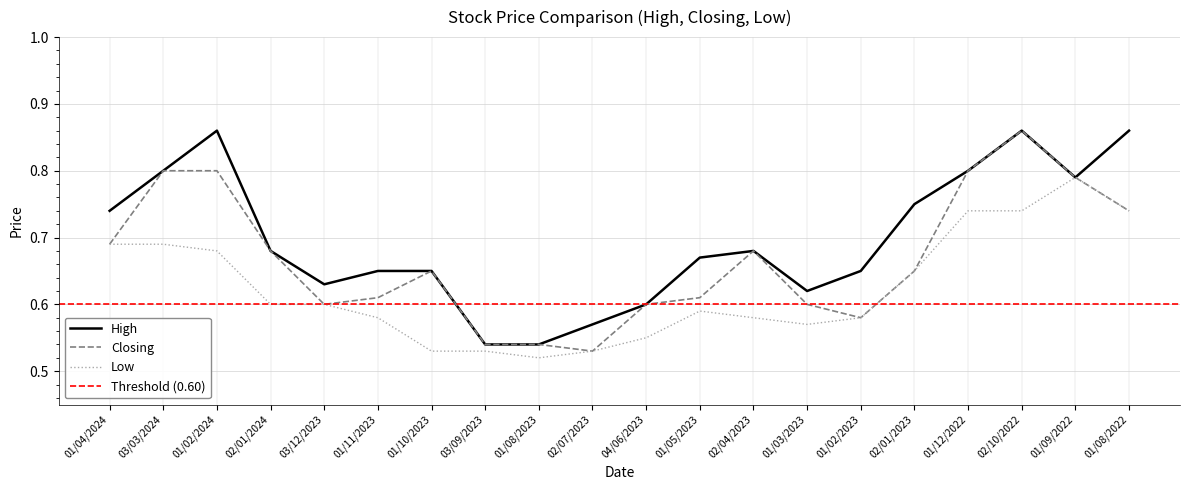

True or false: Closing and High cross at least once.

False